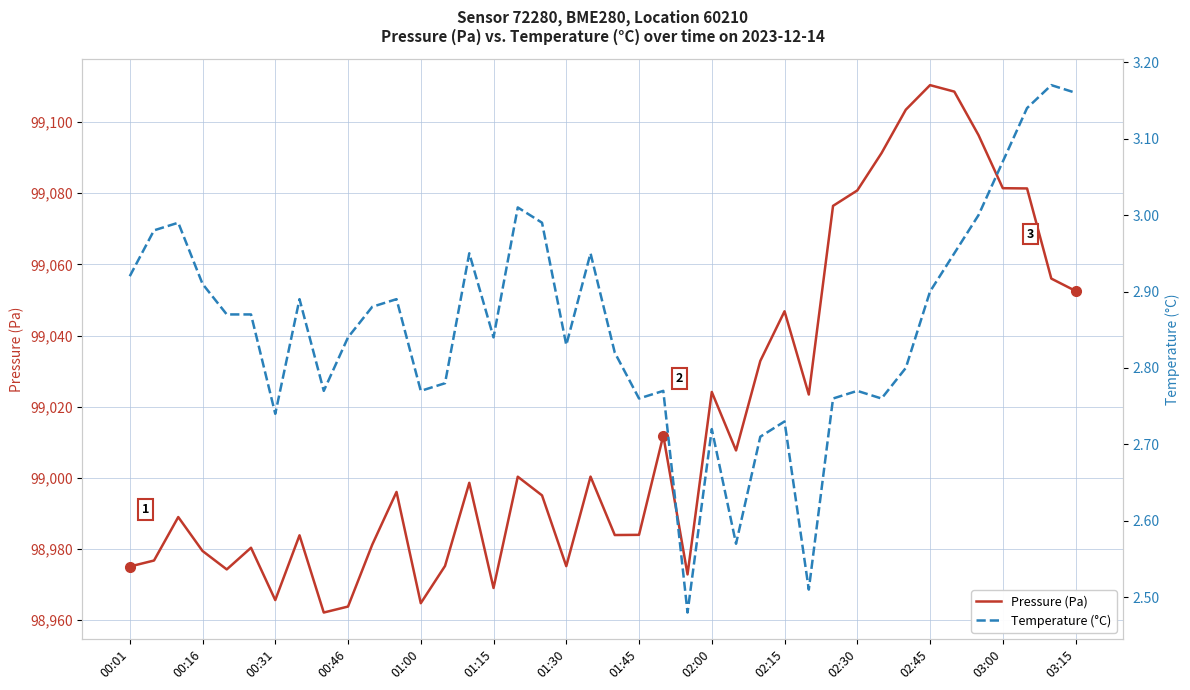

Is this an area chart (filled region under the line)?

No